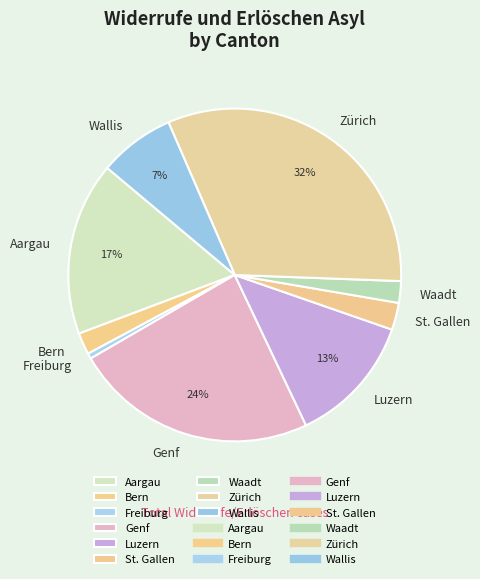

Is it true that Genf is 18% of the pie?

False